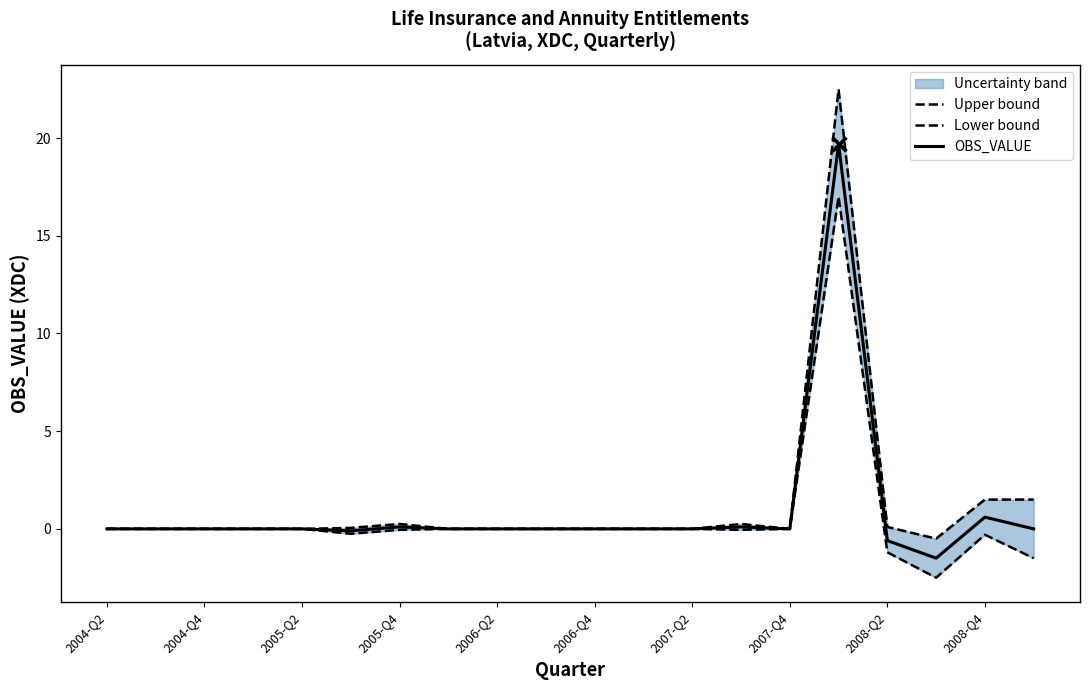

What is the minimum value shown in the chart?

-2.5